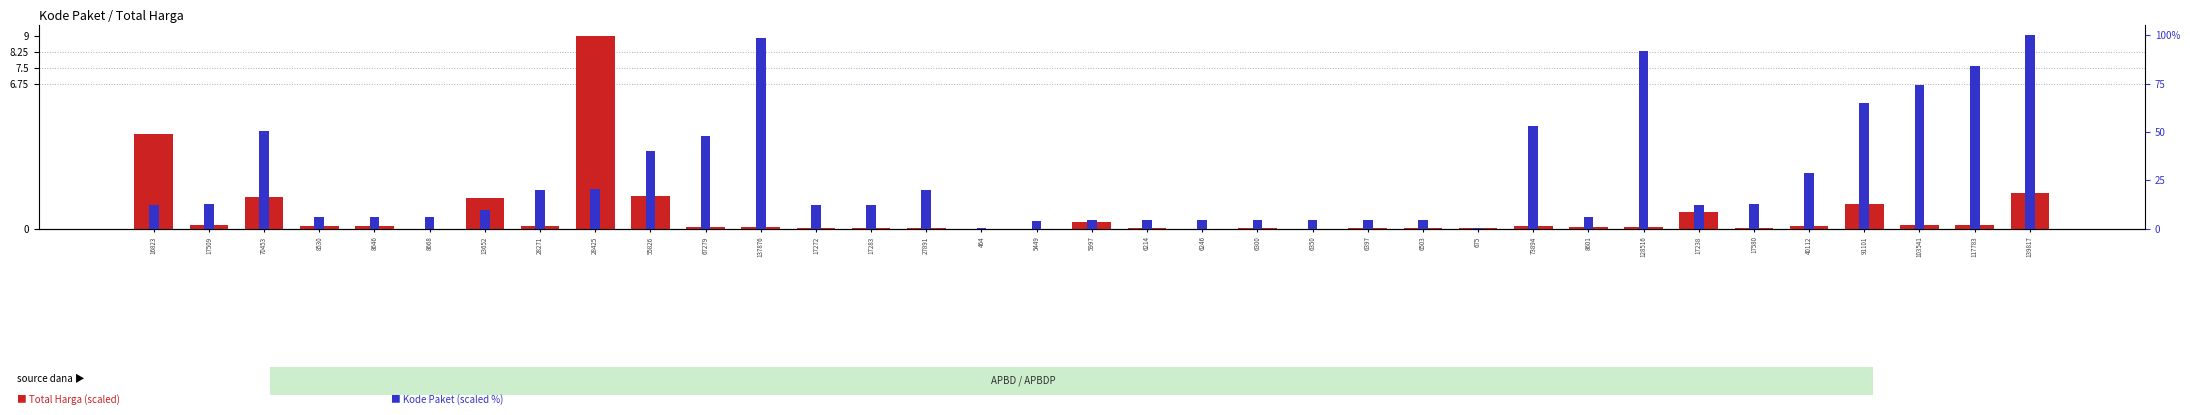

Rank the series by their maximum value, from lowest to highest.

Total Harga (scaled), Kode Paket (scaled %)